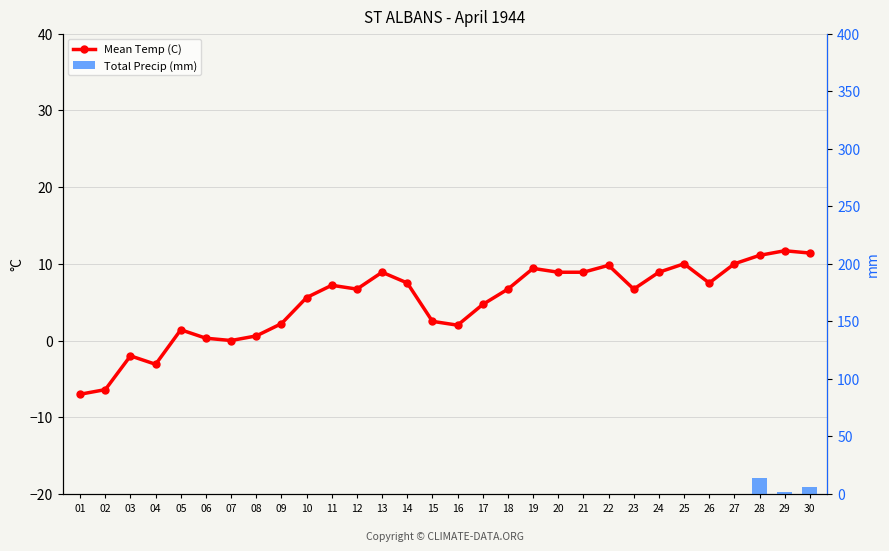

Is the value of Mean Temp (C) at 18 greater than the value of Total Precip (mm) at 02?

Yes